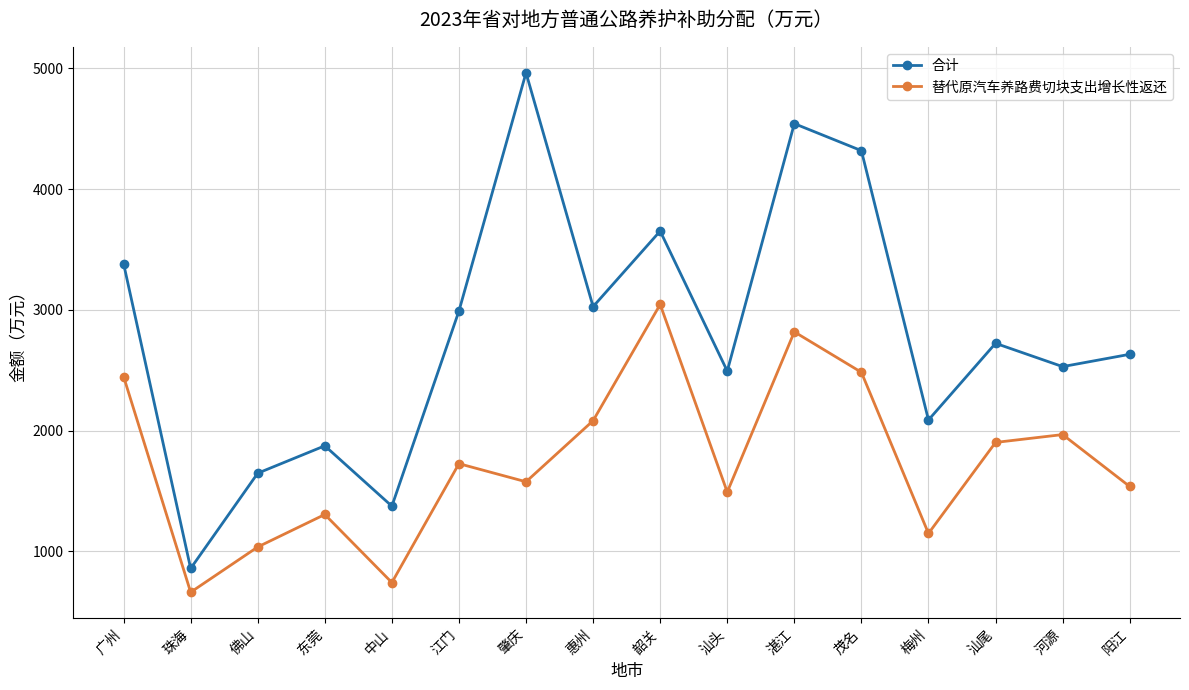

What is the label of the 4th point from the right?

梅州